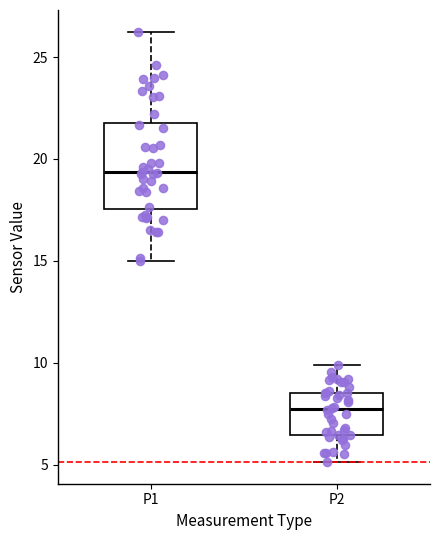

Comparing the boxes themselves (not the whiskers), which one is the tallest?

P1